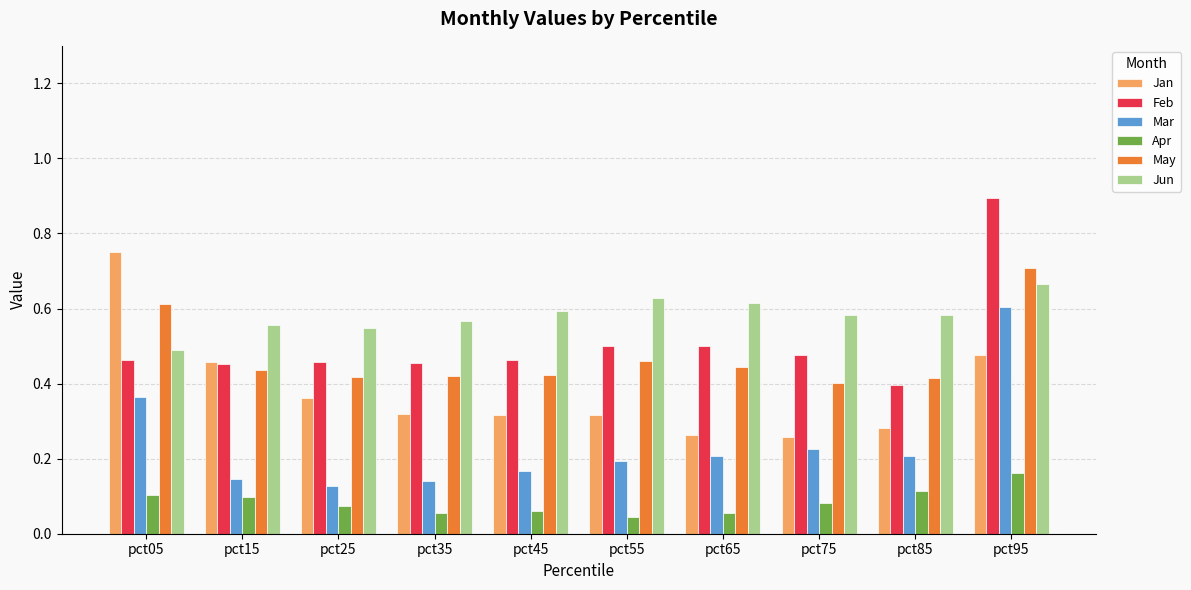

What is the sum of the Jun values at pct85 and pct95?

1.2